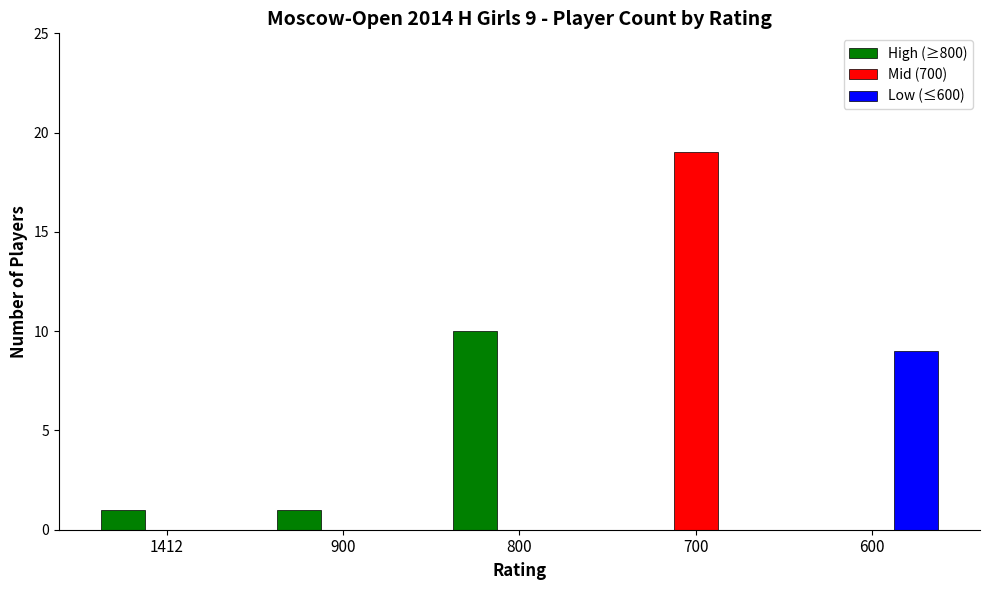

What is the maximum value for Low (≤600)?

9